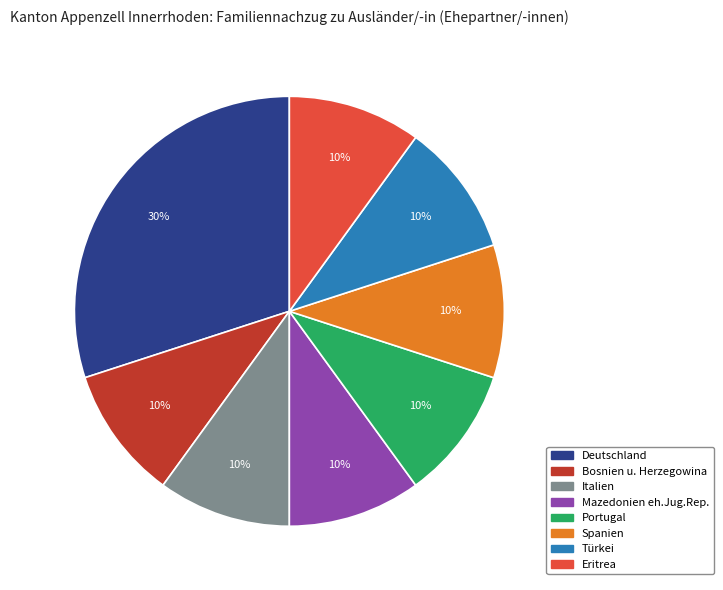

Is there any slice that represents more than half of the pie?

No